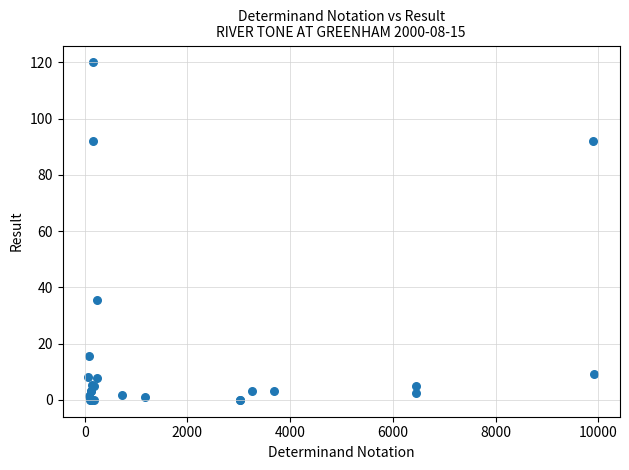

What Y value in the scatter plot is closest to 60?

35.5